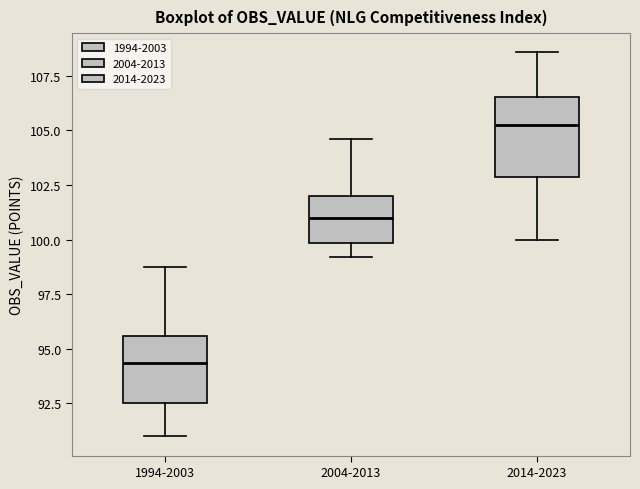

Reading left to right, transcribe this box plot: for each box, give where its median line is, the range the box spans, and where its two whiskers end, as read against the y-axis. The values are not printed on the chart, so give them approximately, as read against the axis.

1994-2003: median 94.5, box 92.5 to 95.5, whiskers 91.0 to 98.5
2004-2013: median 101.0, box 100.0 to 102.0, whiskers 99.0 to 104.5
2014-2023: median 105.0, box 103.0 to 106.5, whiskers 100.0 to 108.5